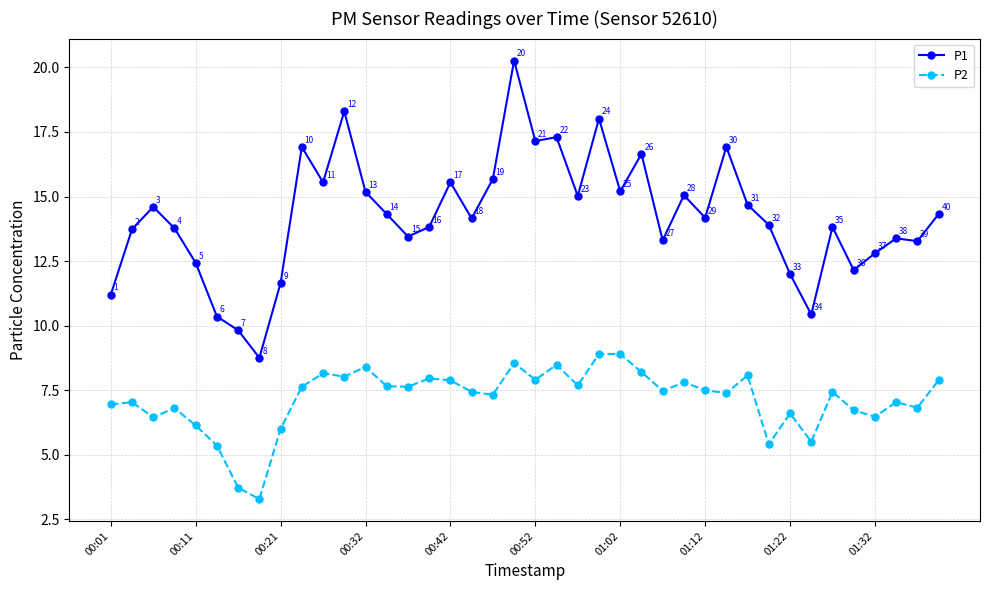

What is the value of the P1 point at the 20th from the left?

20.3